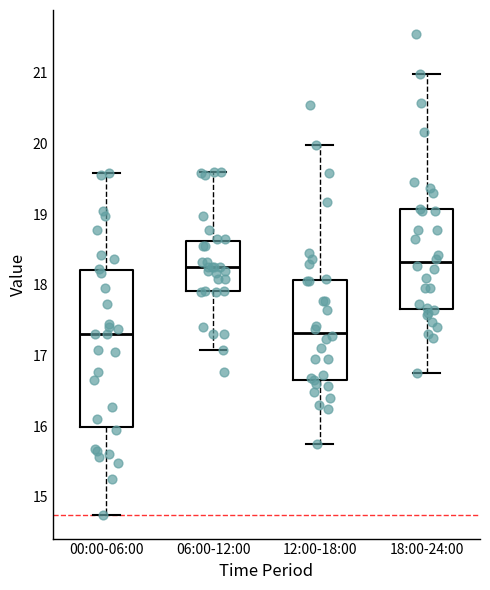

Reading left to right, read every box against the y-axis: the position of its median line, the range the box covers, and the ends of its whiskers. The values are not printed on the chart, so give them approximately, as read against the axis.

00:00-06:00: median 17.3, box 16.0 to 18.2, whiskers 14.8 to 19.6
06:00-12:00: median 18.3, box 17.9 to 18.6, whiskers 17.1 to 19.6
12:00-18:00: median 17.3, box 16.7 to 18.1, whiskers 15.8 to 20.0
18:00-24:00: median 18.3, box 17.7 to 19.1, whiskers 16.8 to 21.0